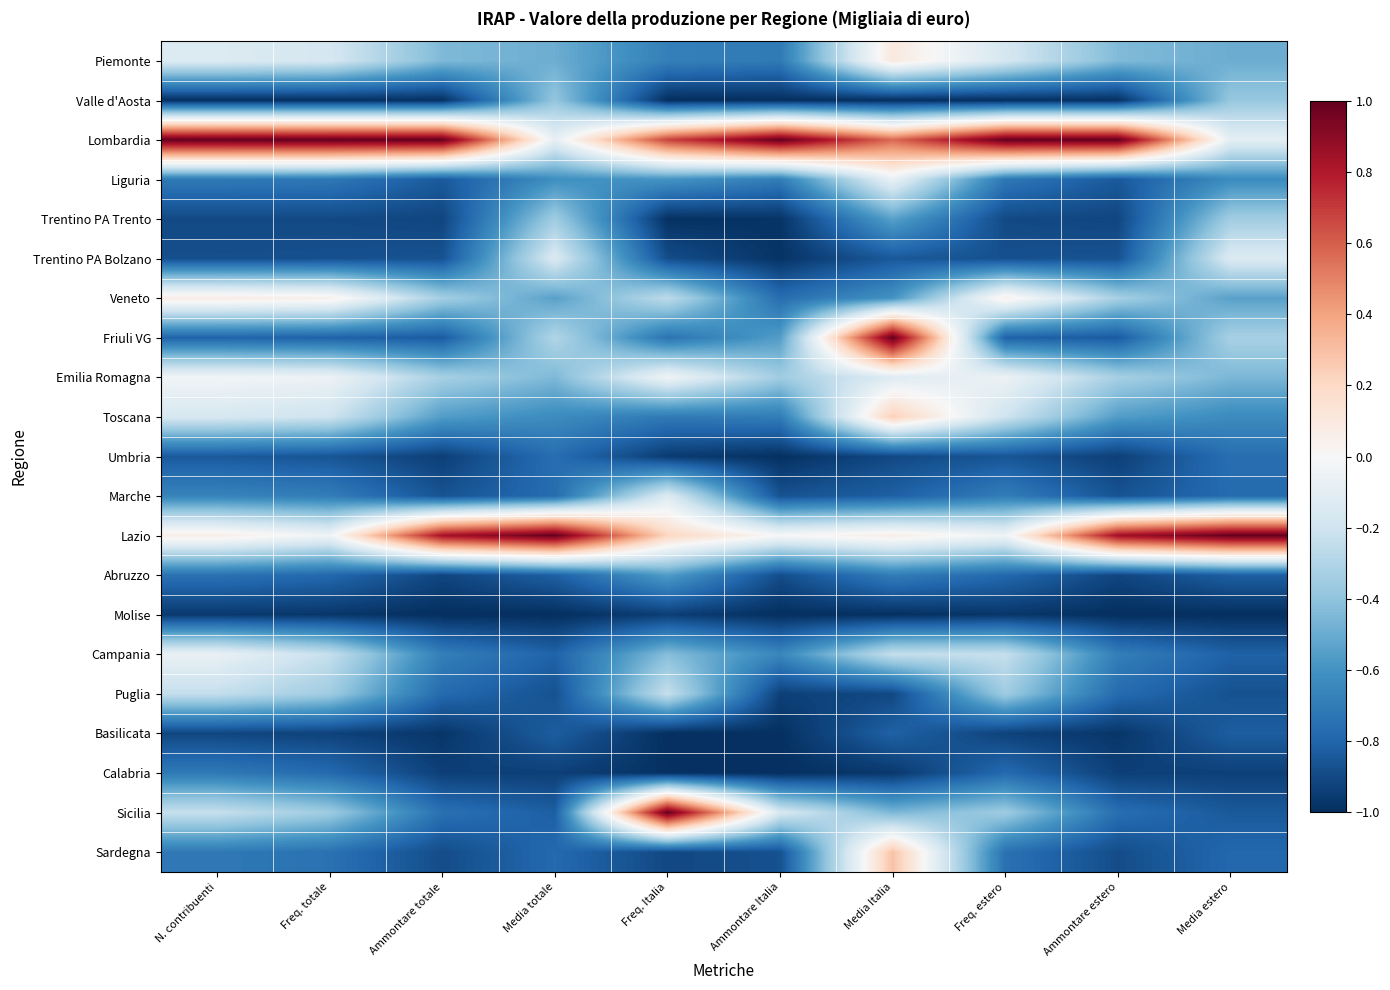

At how many categories does at least one series exceed 0?

10